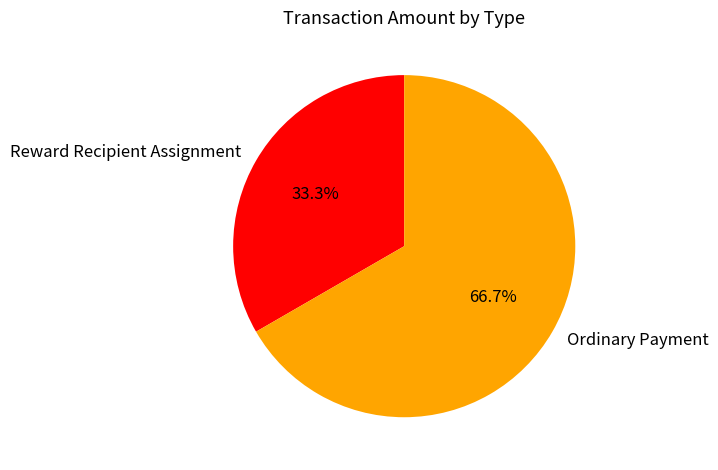

How many slices are in this pie chart?

2